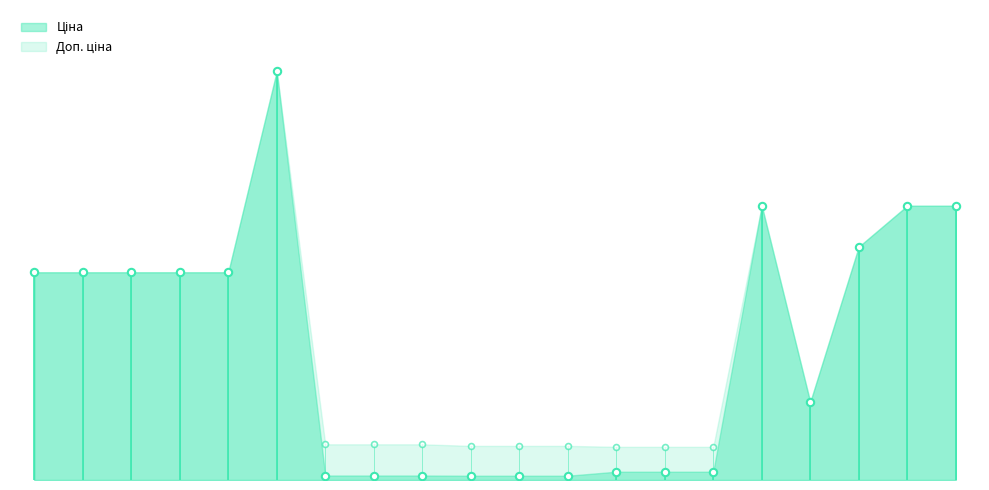

Which series has the largest total across all categories?

Доп. ціна